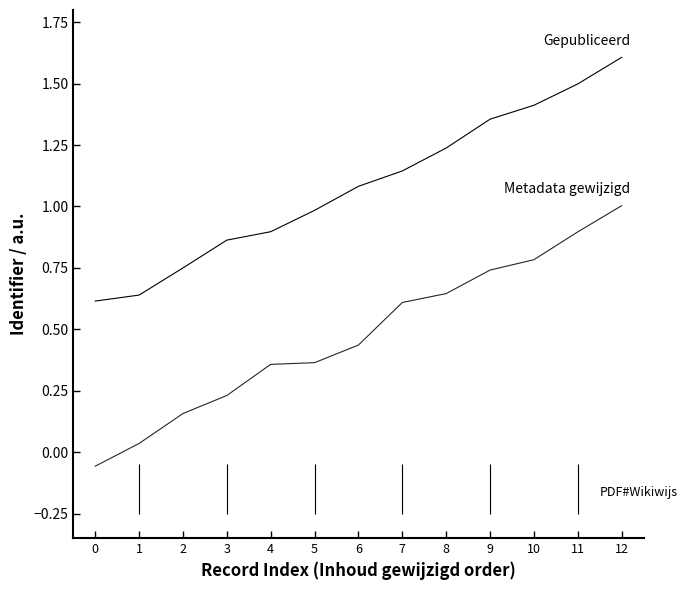

Which has a higher value, 8 or 7?

8